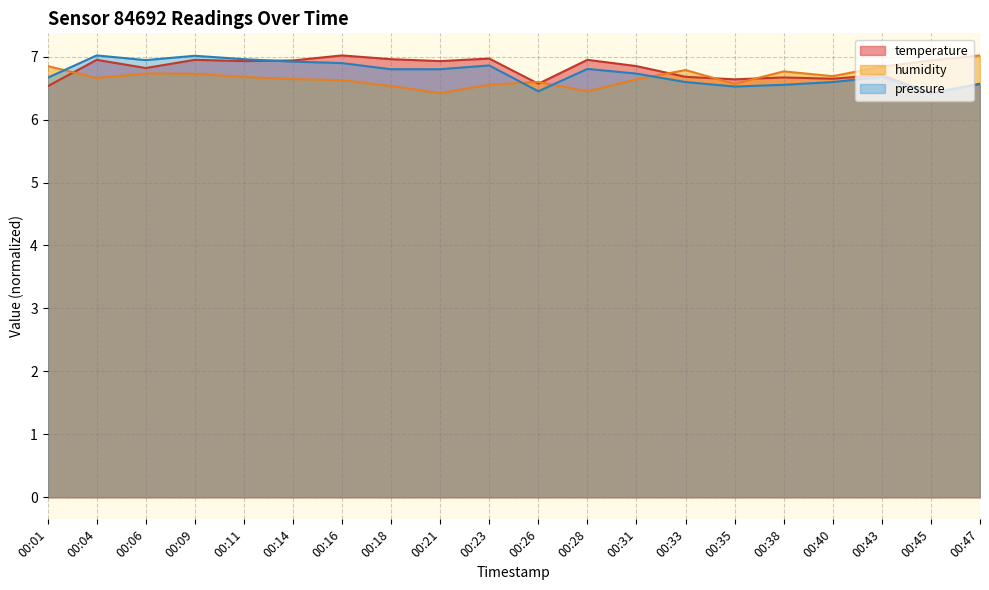

What is the lowest value of the pressure series?

6.4